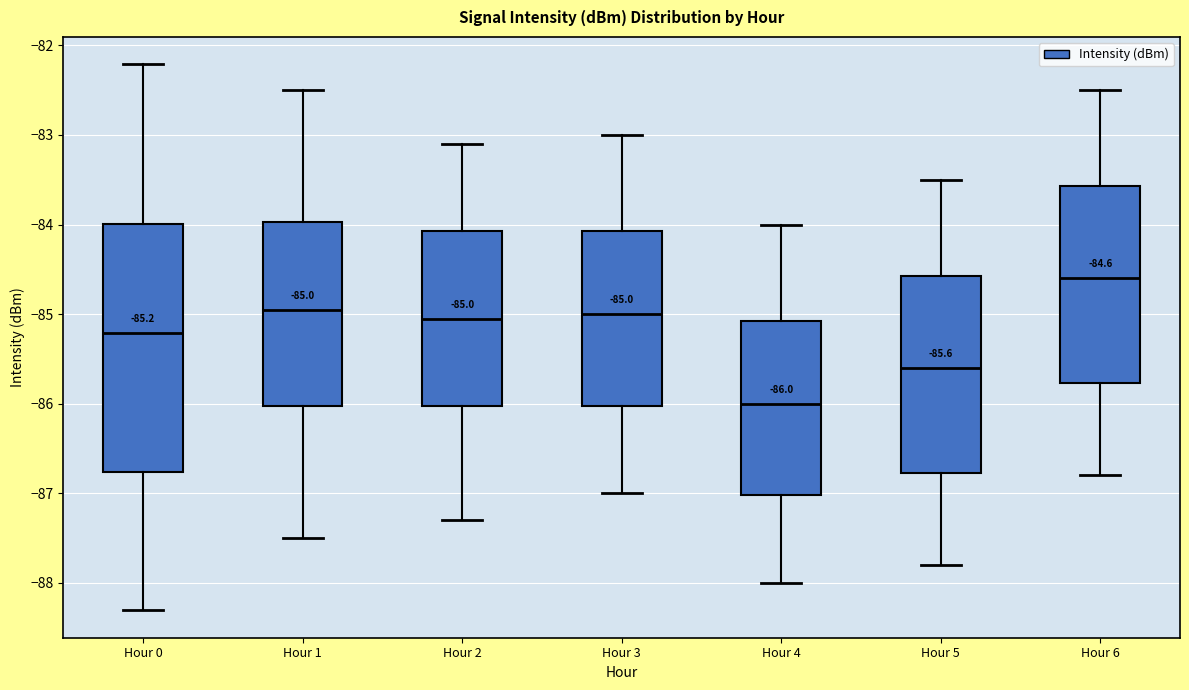

Which box is the tallest, from its lower edge to its upper edge?

Hour 0